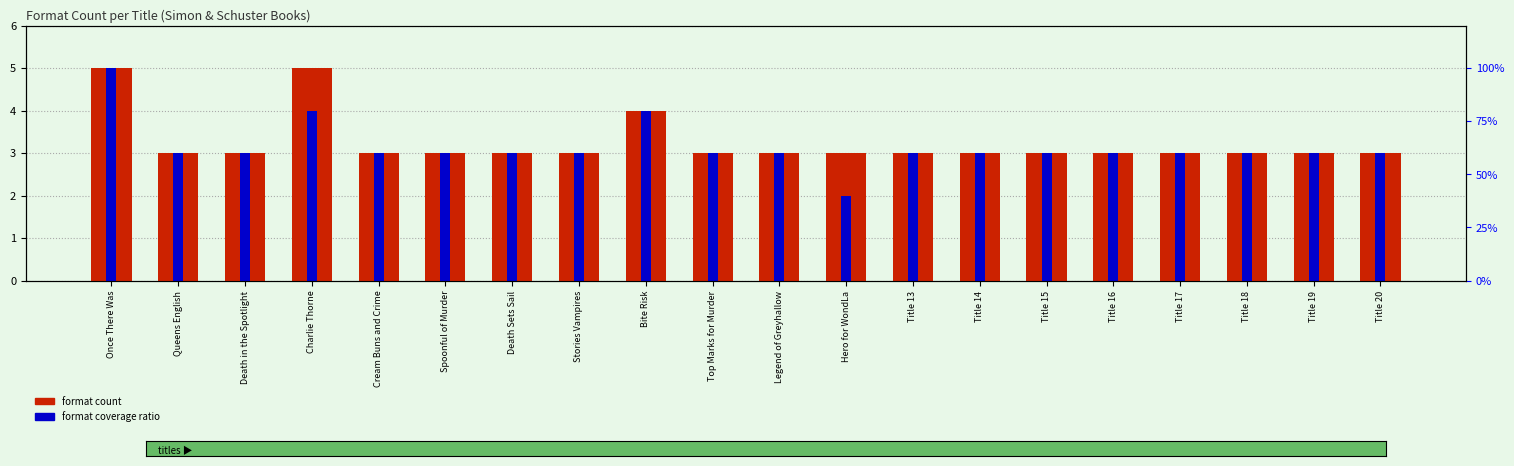

Reading left to right, what are all the values shown in this chart?

format count: 5	3	3	5	3	3	3	3	4	3	3	3	3	3	3	3	3	3	3	3
format coverage ratio: 5	3	3	4	3	3	3	3	4	3	3	2	3	3	3	3	3	3	3	3